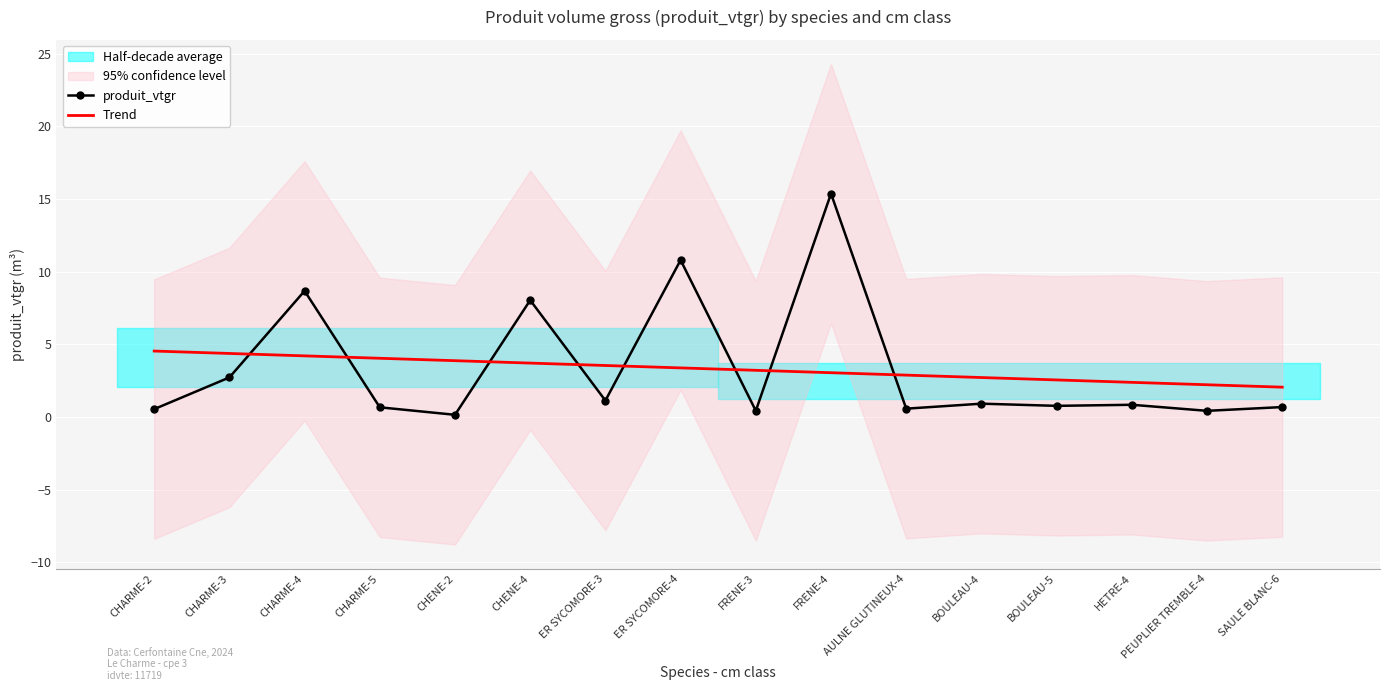

What is the difference between the highest and lowest values at CHARME-5?

3.4